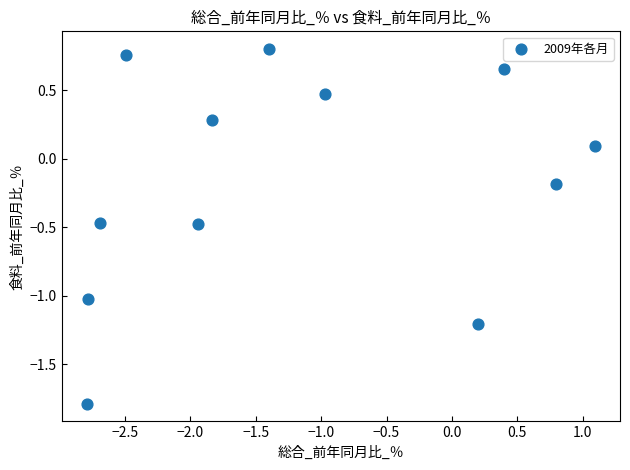

What is the range of X values (max minus min)?

3.9